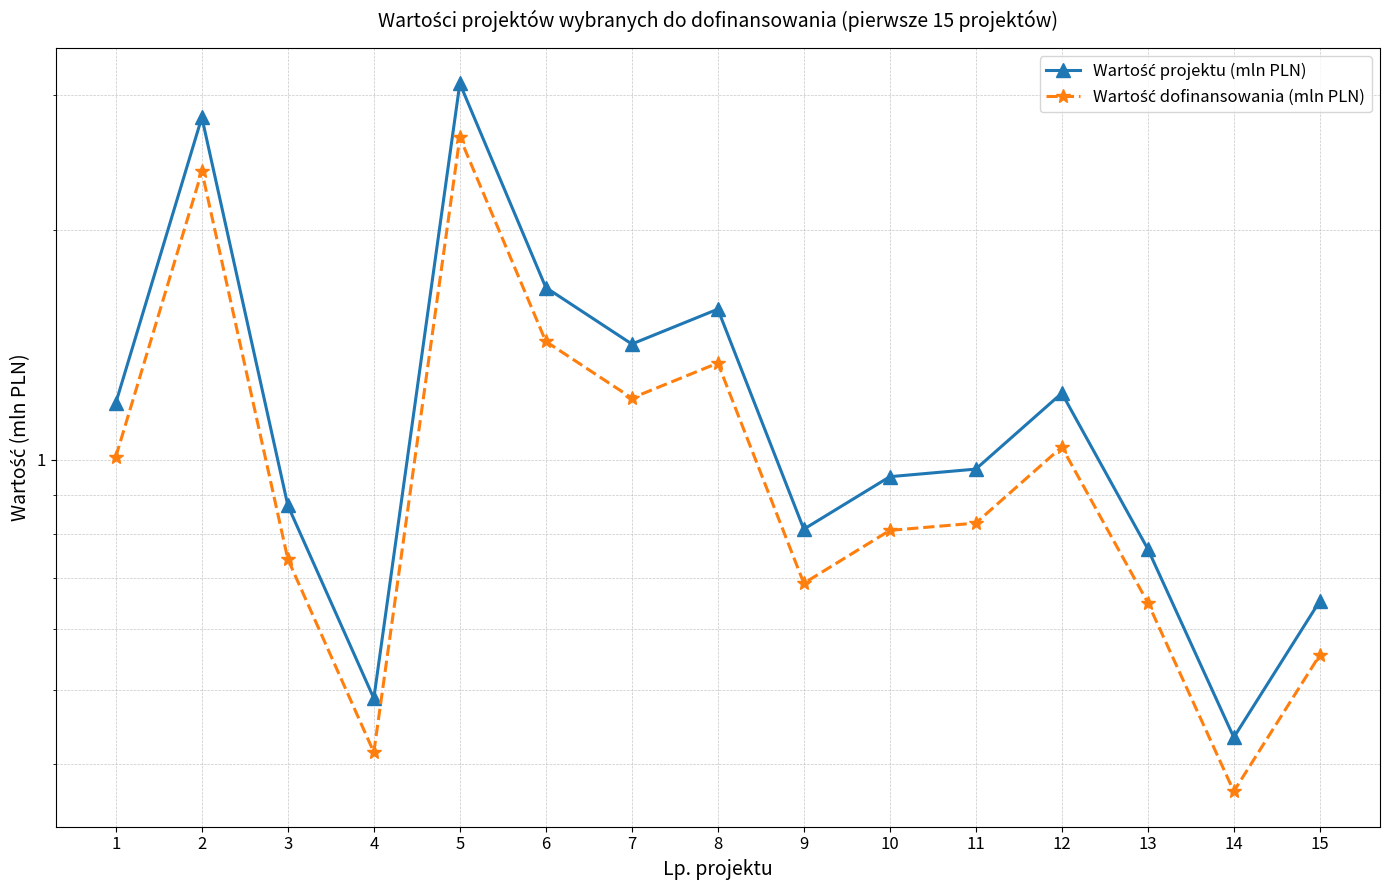

What is the sum of the Wartość projektu (mln PLN) values at 4 and 12?

1.7